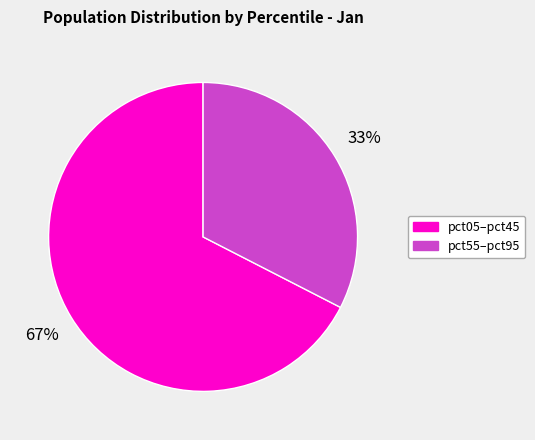

Is there a majority slice in this chart?

Yes